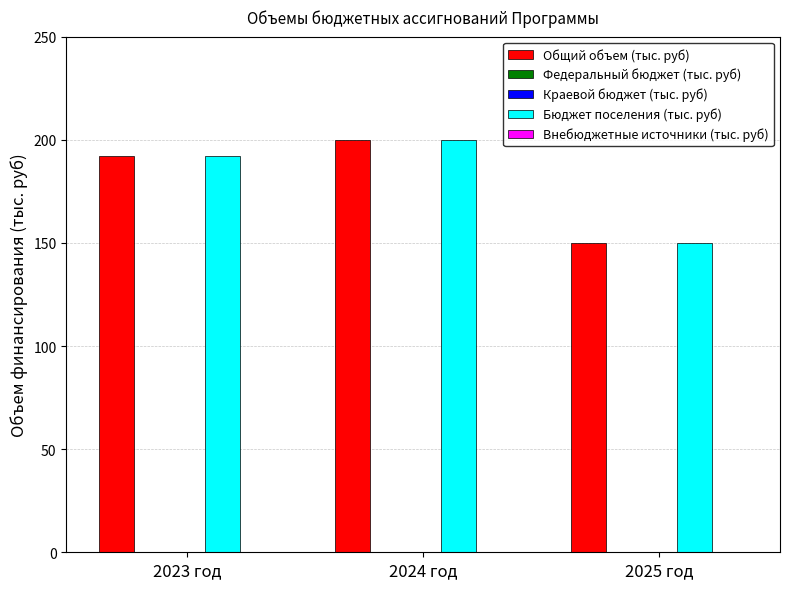

What are all the series names shown in the legend?

Общий объем (тыс. руб), Федеральный бюджет (тыс. руб), Краевой бюджет (тыс. руб), Бюджет поселения (тыс. руб), Внебюджетные источники (тыс. руб)